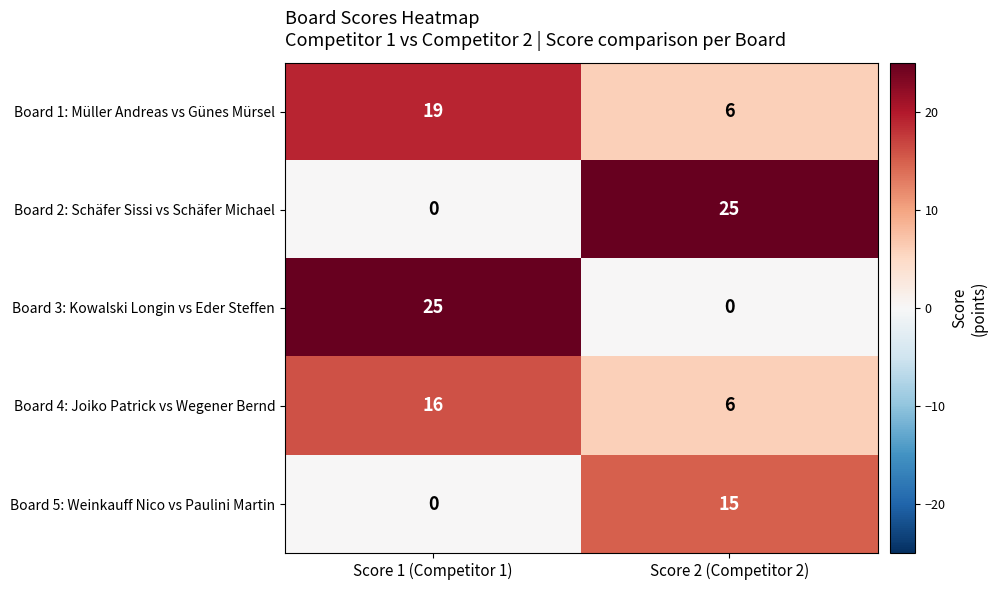

True or false: Board 1: Müller Andreas vs Günes Mürsel has a value of 30 at Score 1 (Competitor 1).

False